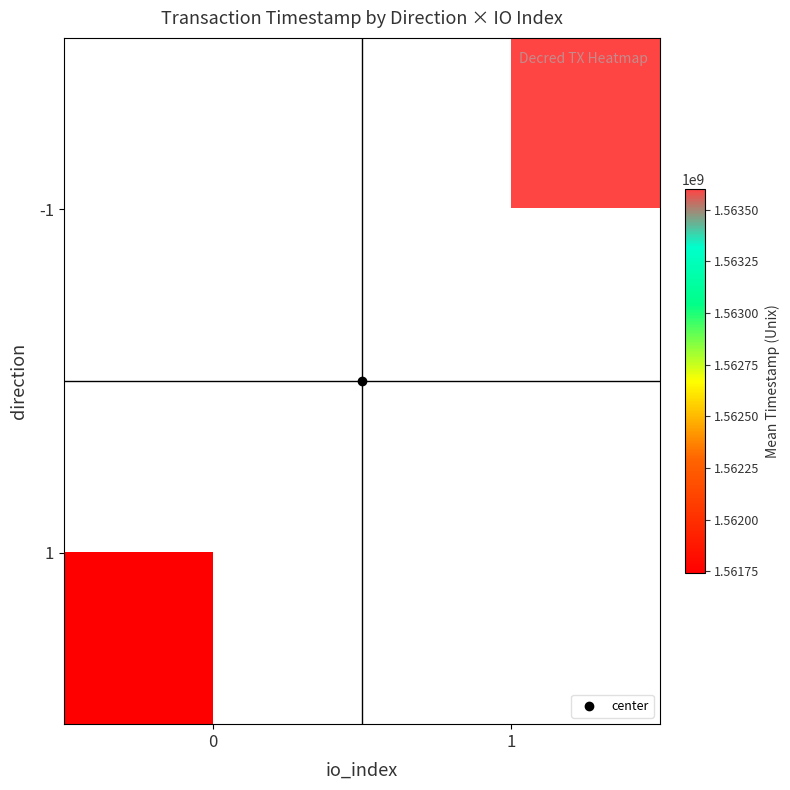

Which has a higher value, 0 or 1?

1